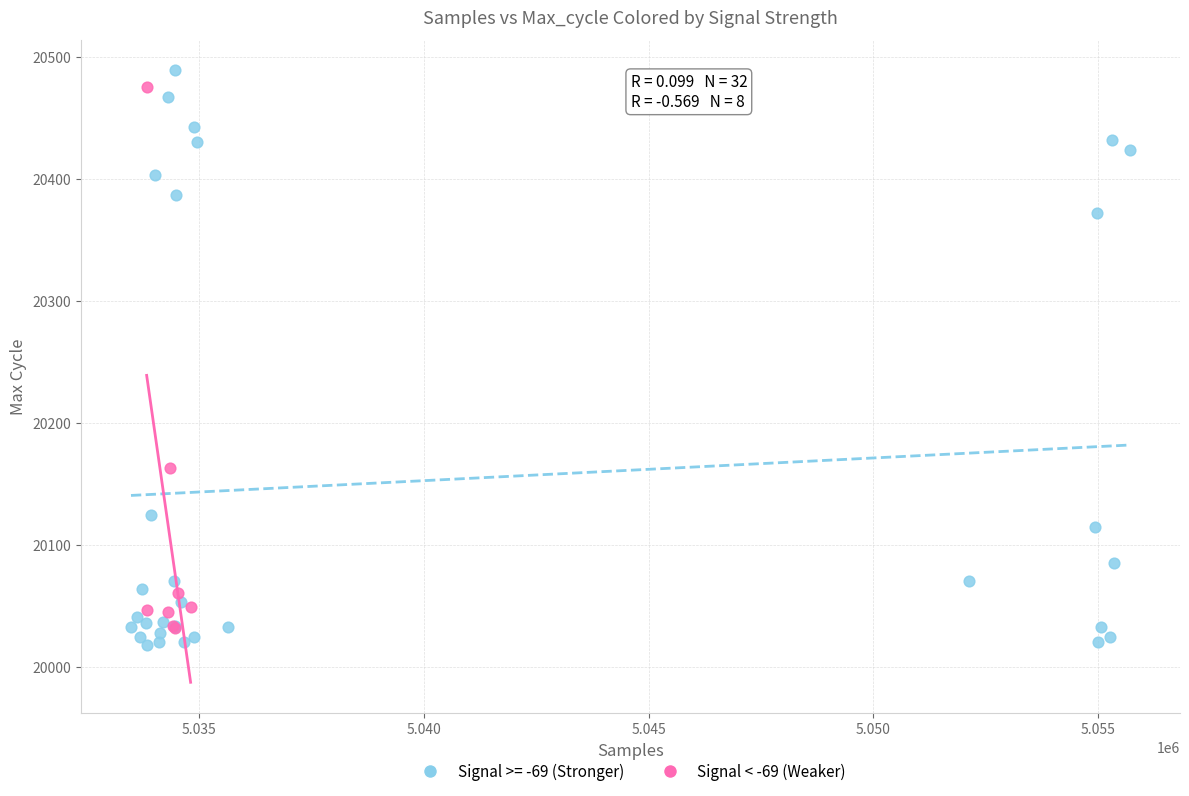

Which series has the widest spread of Y values?

Signal >= -69 (Stronger)